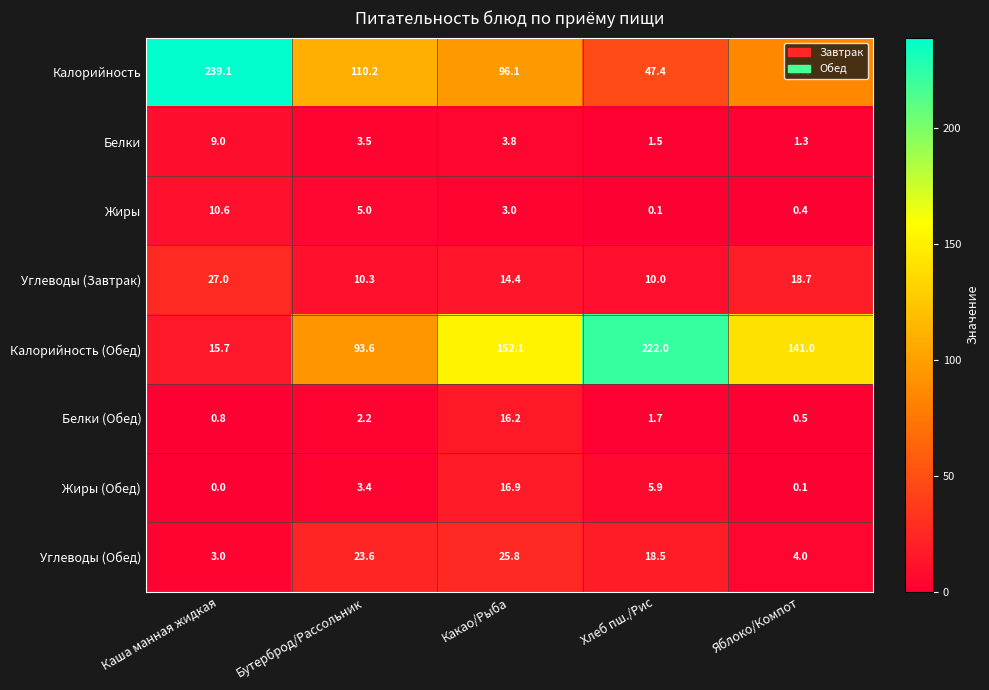

How many values in the Калорийность series are below 96?

2